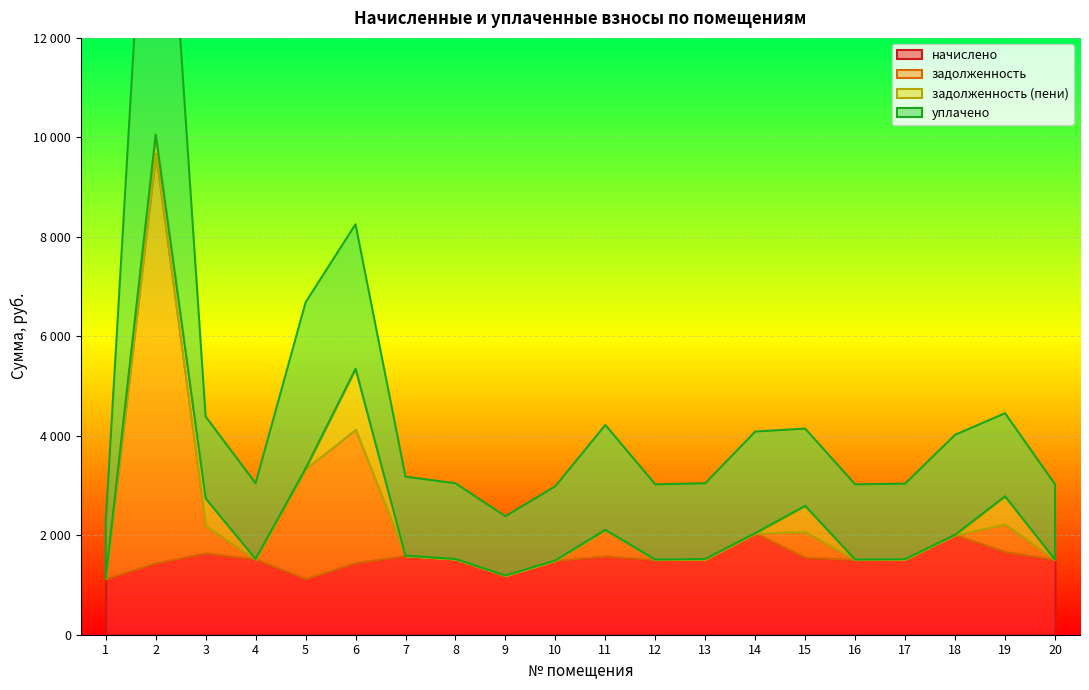

Where is the first local minimum for начислено?

5